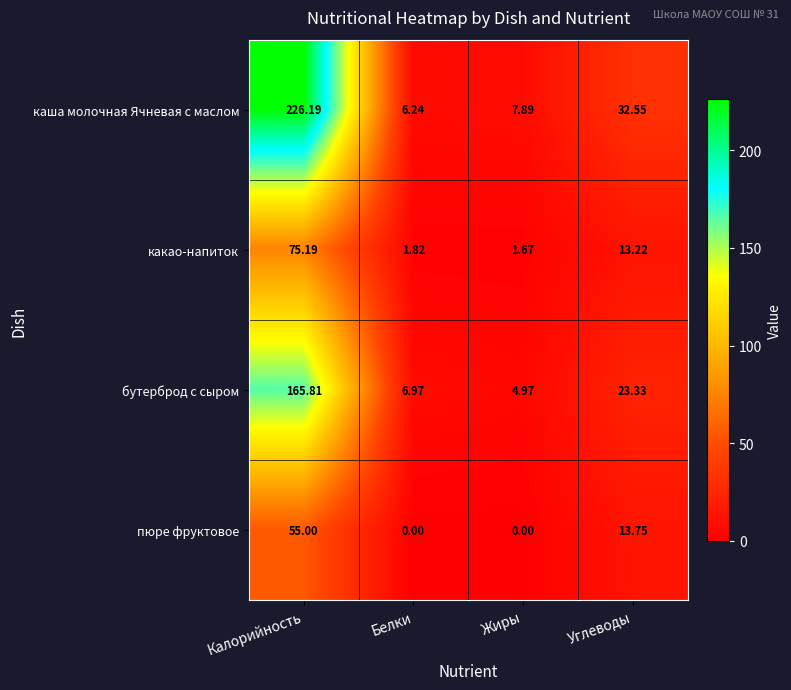

Which series has the largest total across all categories?

каша молочная Ячневая с маслом